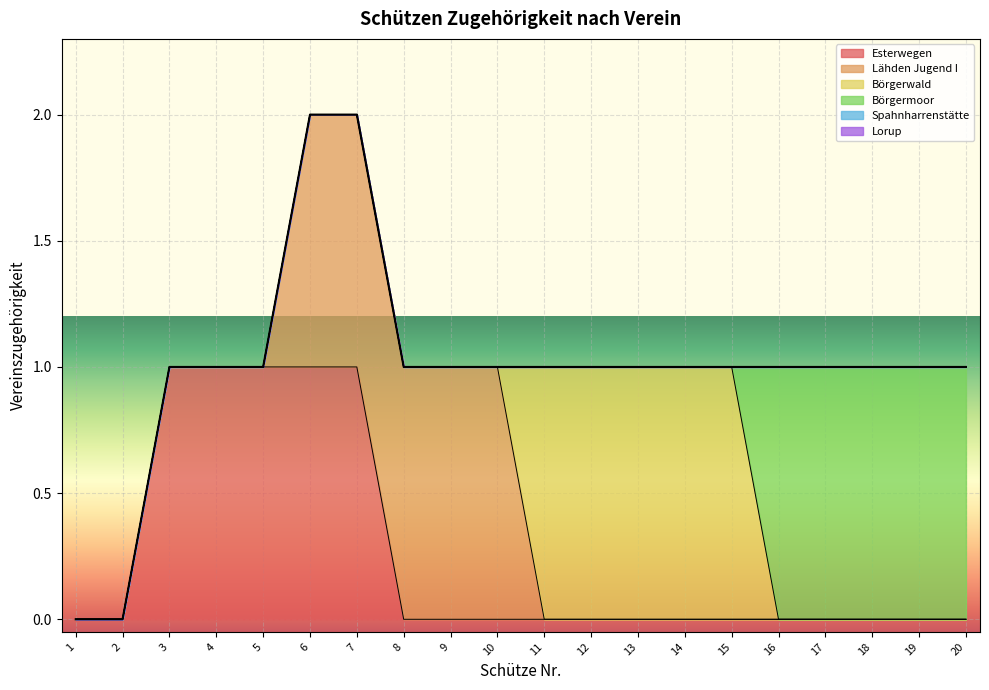

Is it true that Börgermoor equals 0 at 1?

True